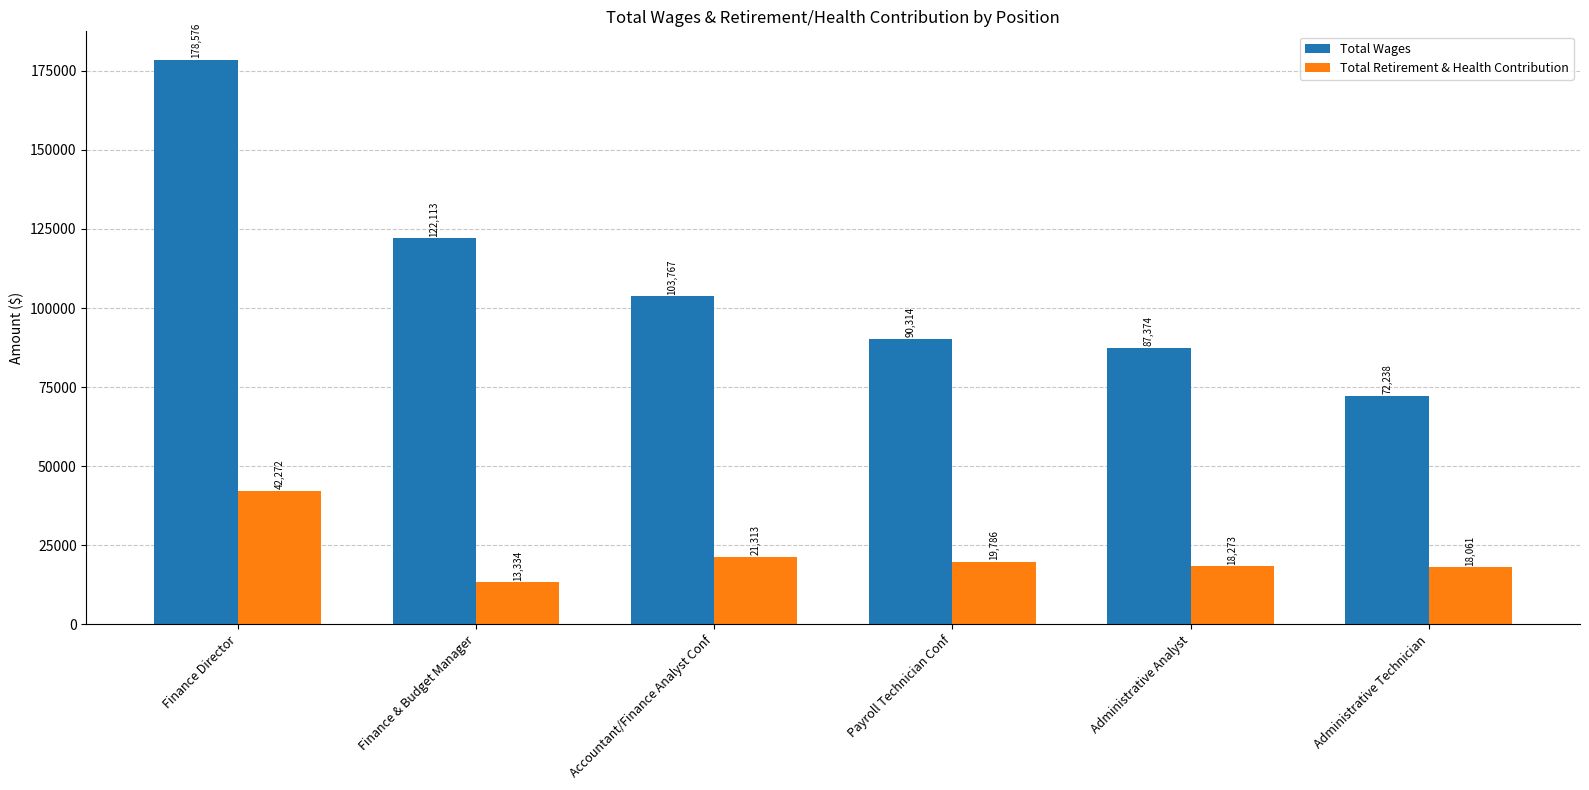

Which series changed the most between Finance Director and Administrative Technician?

Total Wages